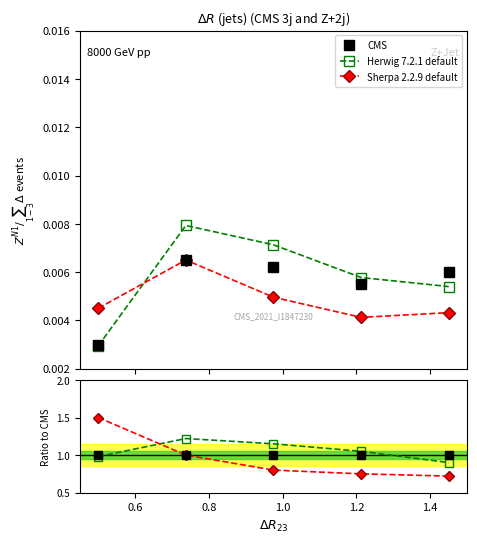

How many times do Herwig 7.2.1 default and Sherpa 2.2.9 default cross each other?

1